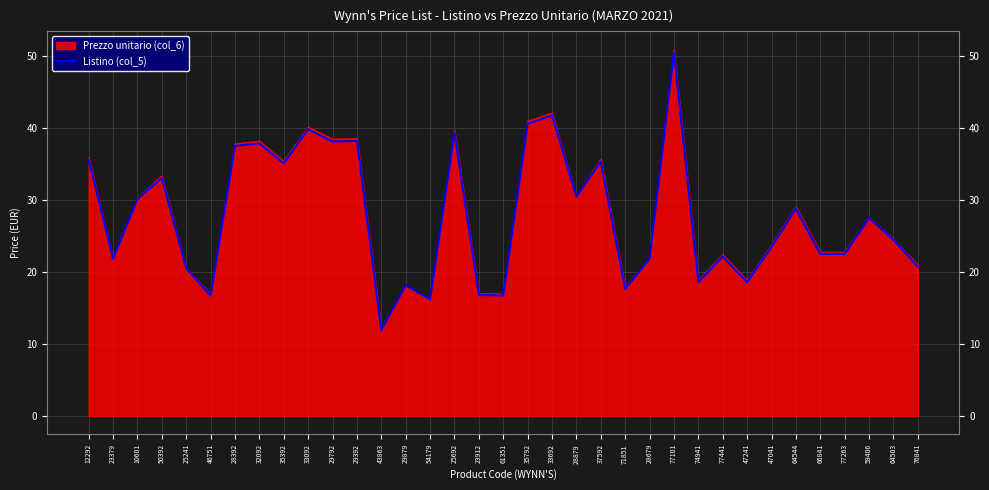

Reading left to right, what are all the values shown in this chart?

12292=35.6	23379=21.8	10601=30.1	50392=33.0	25241=20.5	46751=16.7	28392=37.5	32092=37.8	35392=35.1	33092=39.8	29792=38.1	29392=38.2	43863=11.9	29879=18.1	54179=16.2	25692=39.3	23912=16.8	61351=16.7	35792=40.6	33692=41.7	28879=30.5	37592=35.3	71851=17.6	28679=21.8	77101=50.4	74941=18.6	77441=22.1	47241=18.6	47041=23.4	64544=28.8	66841=22.5	77263=22.5	59406=27.5	64503=24.5	76841=20.7